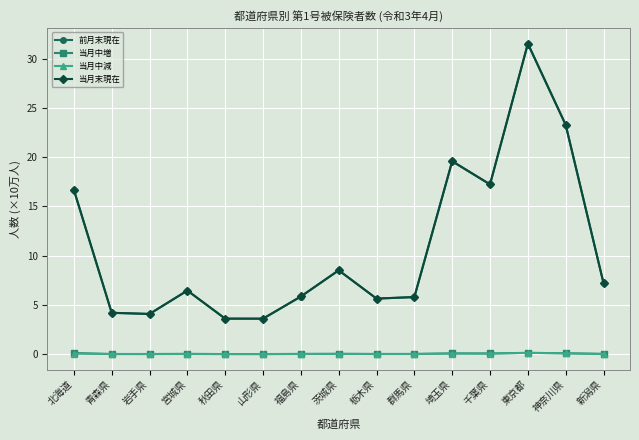

Which series changed the most between 岩手県 and 新潟県?

前月末現在